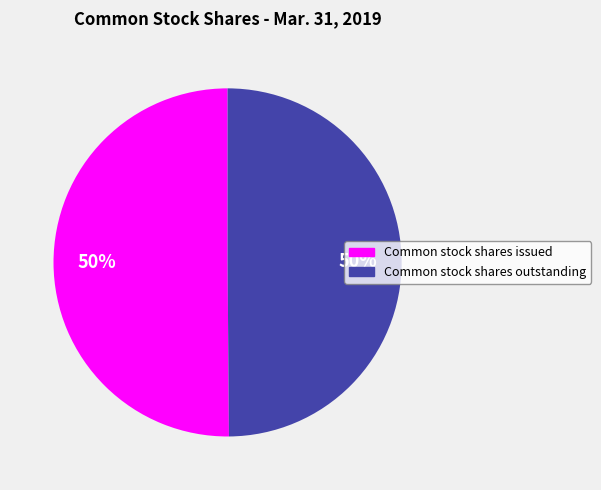

To the nearest percent, what is the combined percentage of Common stock shares outstanding and Common stock shares issued?

100%